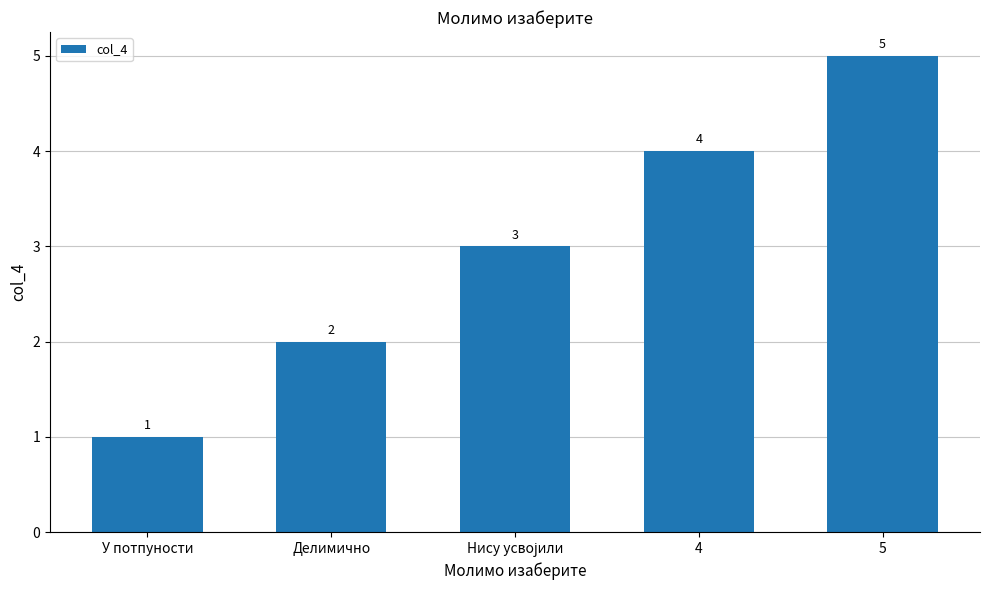

What is the sum of all values?

15